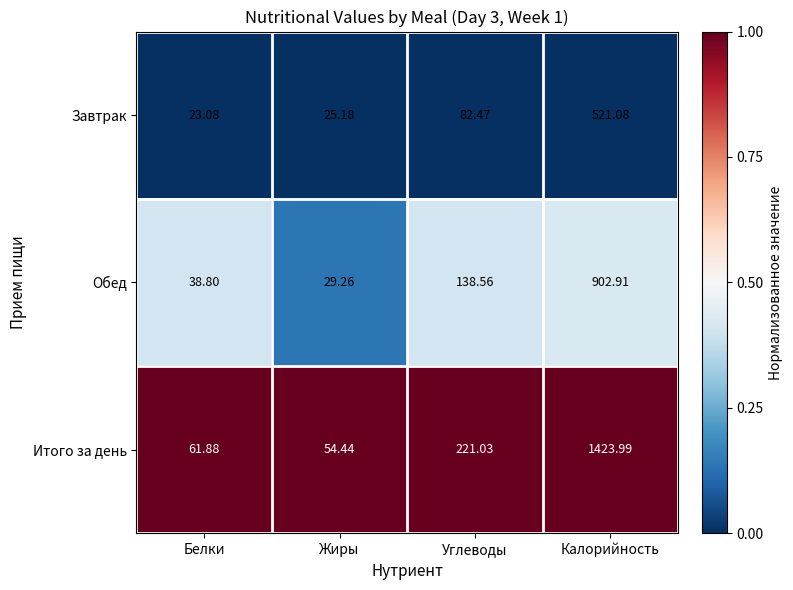

At which label does Обед reach its peak?

Калорийность